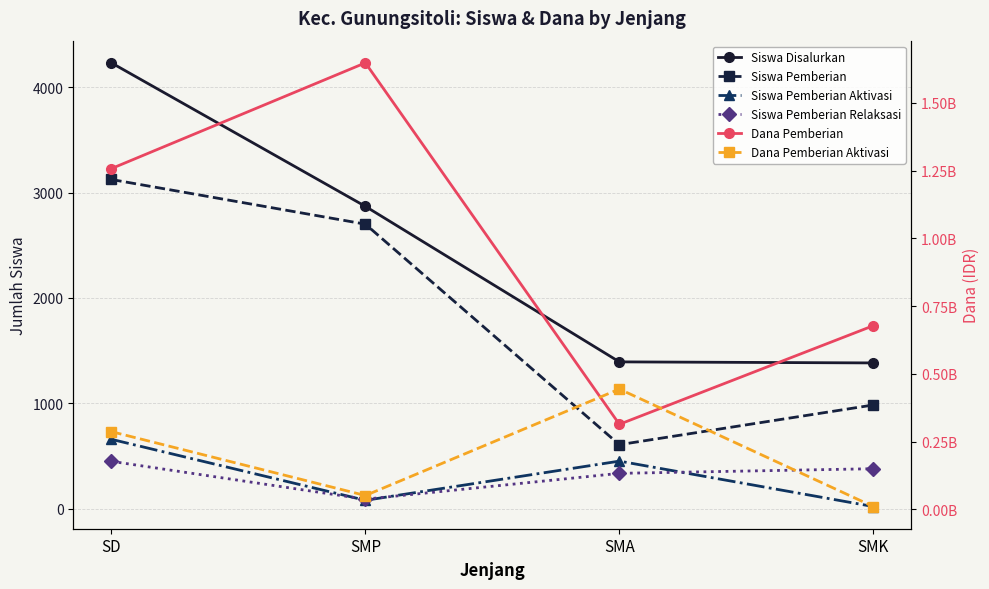

Does the chart have visible grid lines?

Yes